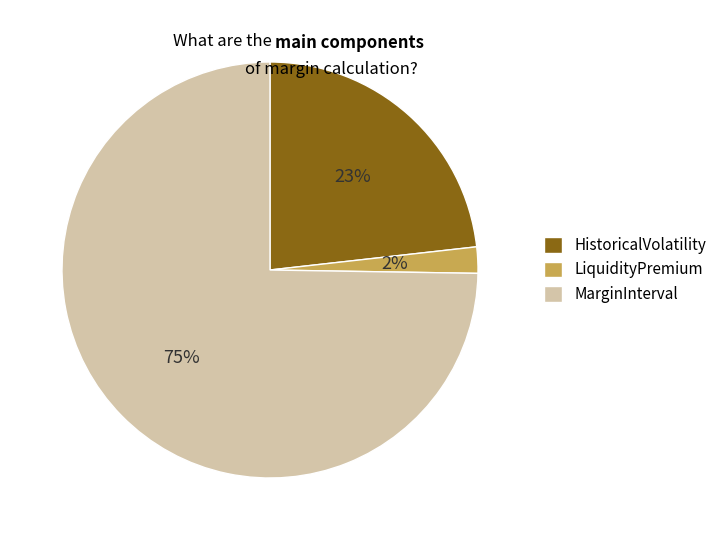

Rank the categories by value from lowest to highest.

LiquidityPremium, HistoricalVolatility, MarginInterval